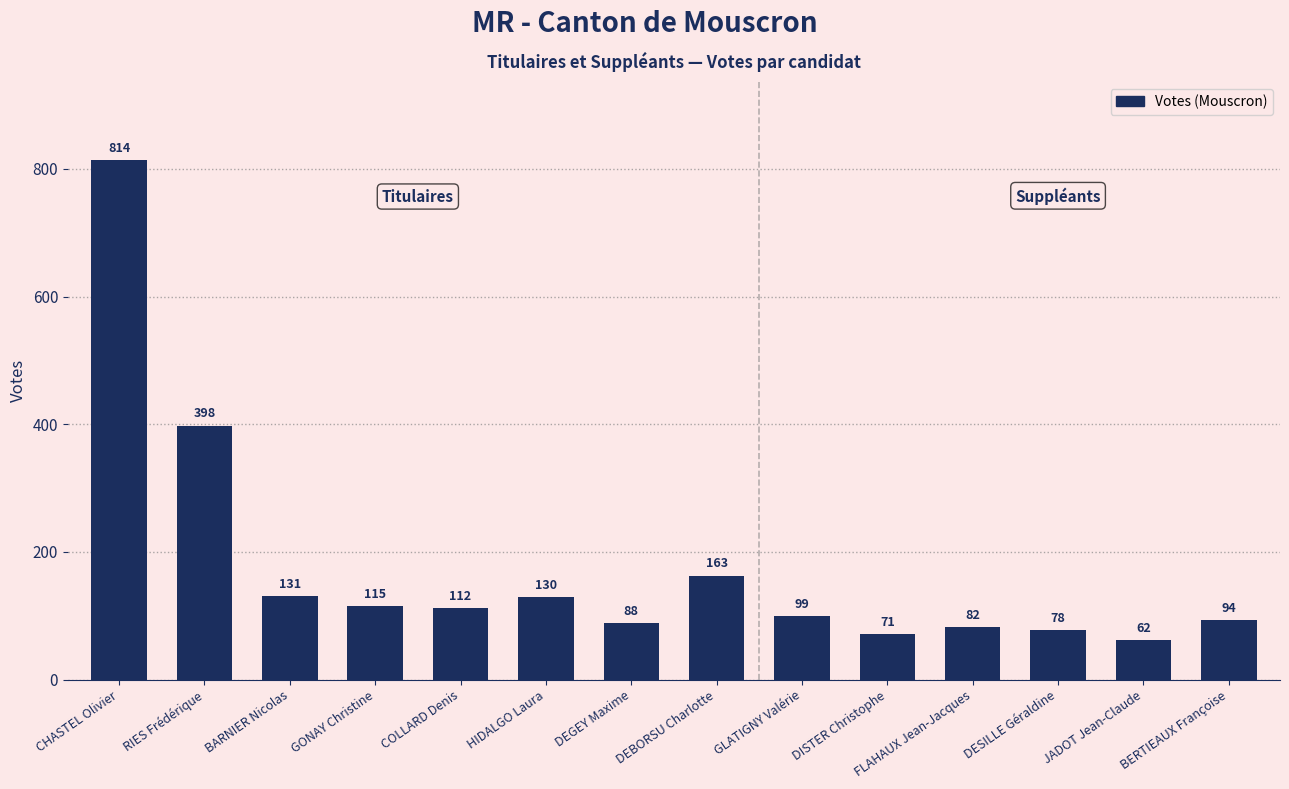

Reading left to right, extract all data points from this chart.

CHASTEL Olivier=814	RIES Frédérique=398	BARNIER Nicolas=131	GONAY Christine=115	COLLARD Denis=112	HIDALGO Laura=130	DEGEY Maxime=88	DEBORSU Charlotte=163	GLATIGNY Valérie=99	DISTER Christophe=71	FLAHAUX Jean-Jacques=82	DESILLE Géraldine=78	JADOT Jean-Claude=62	BERTIEAUX Françoise=94